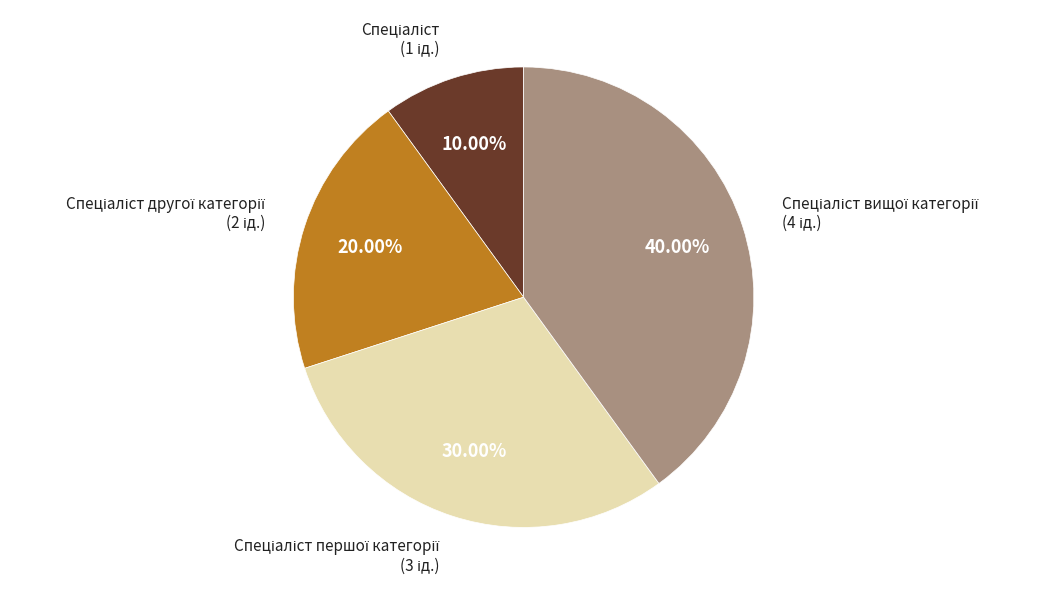

Does any single category account for the majority?

No